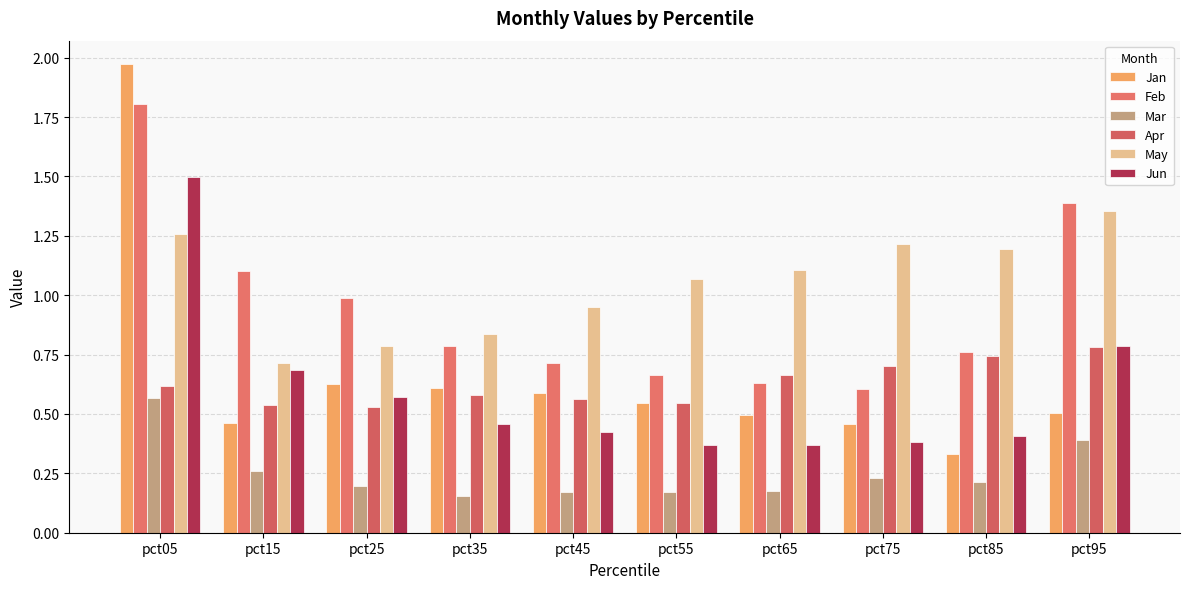

At which label does May reach its peak?

pct95